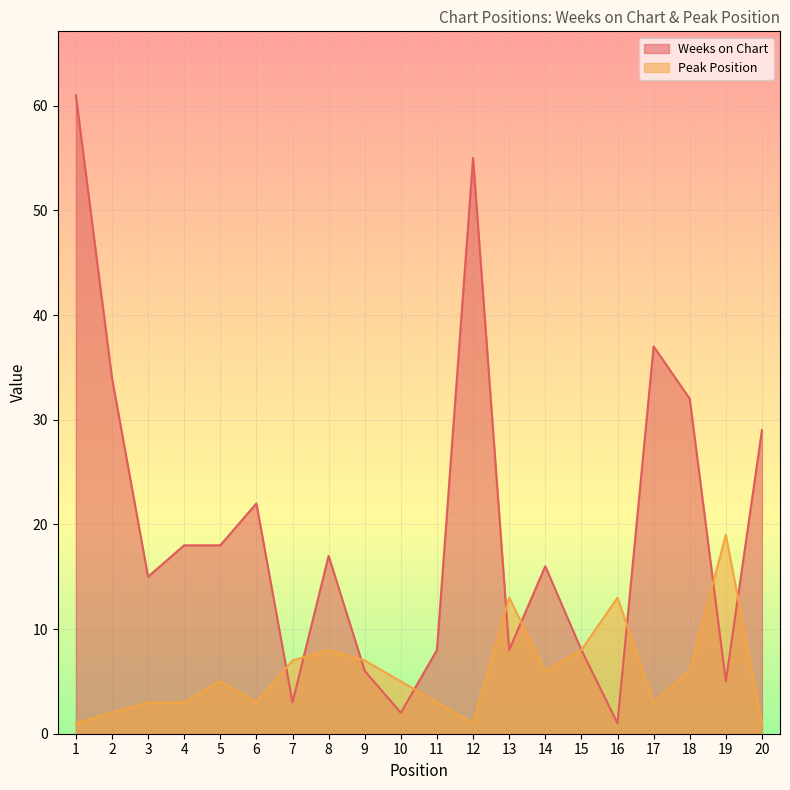

At which category does Peak Position reach its first local valley?

6